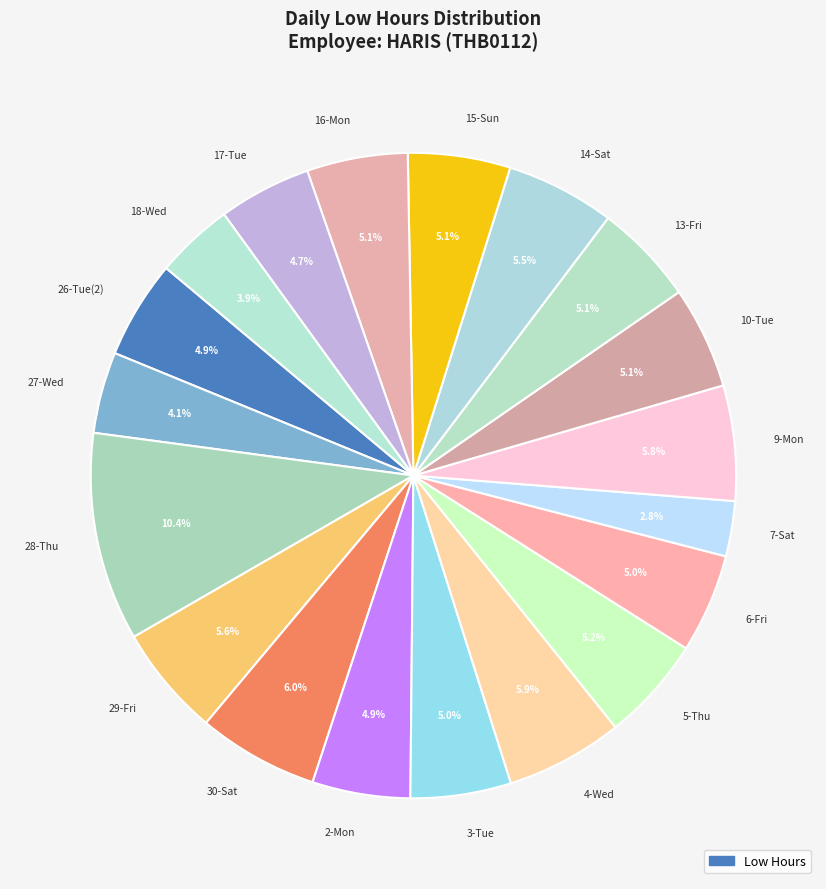

To the nearest percent, what is the difference between the 2-Mon and 29-Fri slice percentages?

1%